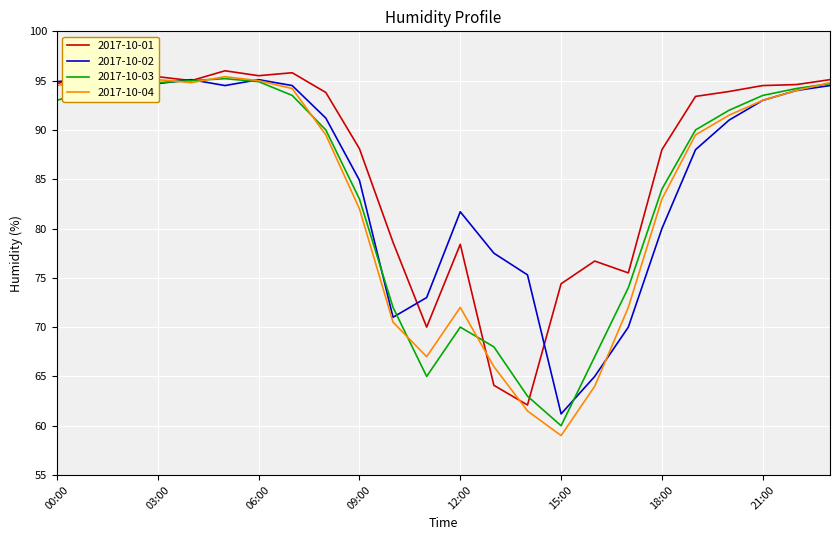

What is the label of the 20th point from the left?

19:00